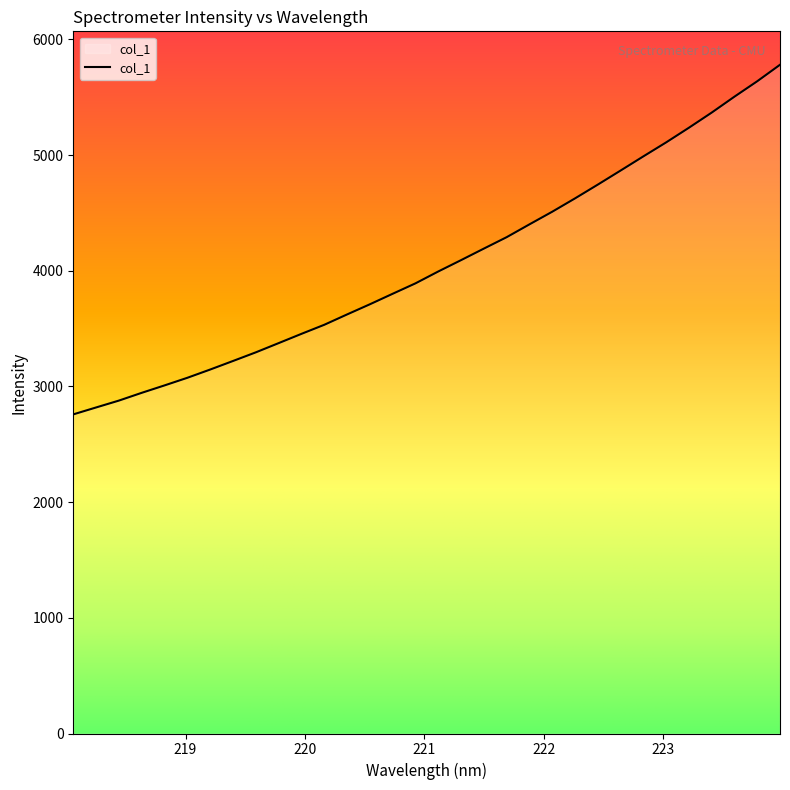

What is the smallest value displayed?

2758.3